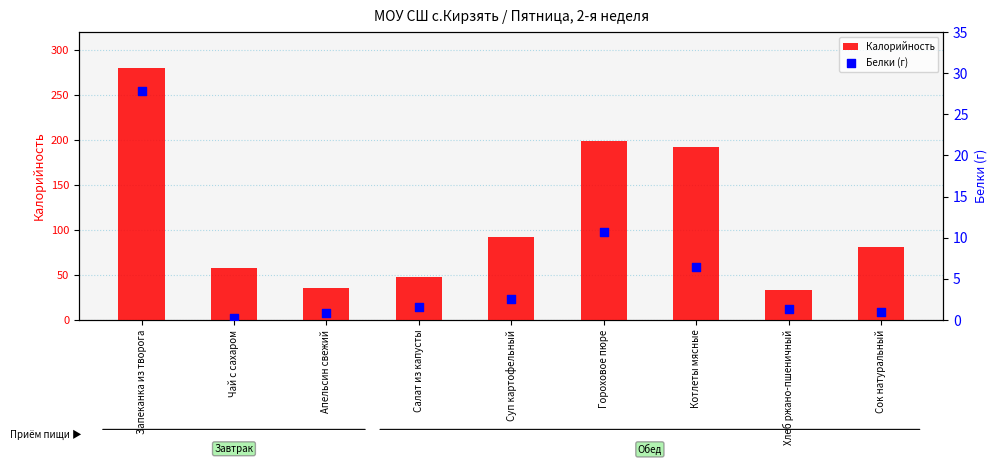

Which series reaches the maximum Y coordinate?

Калорийность